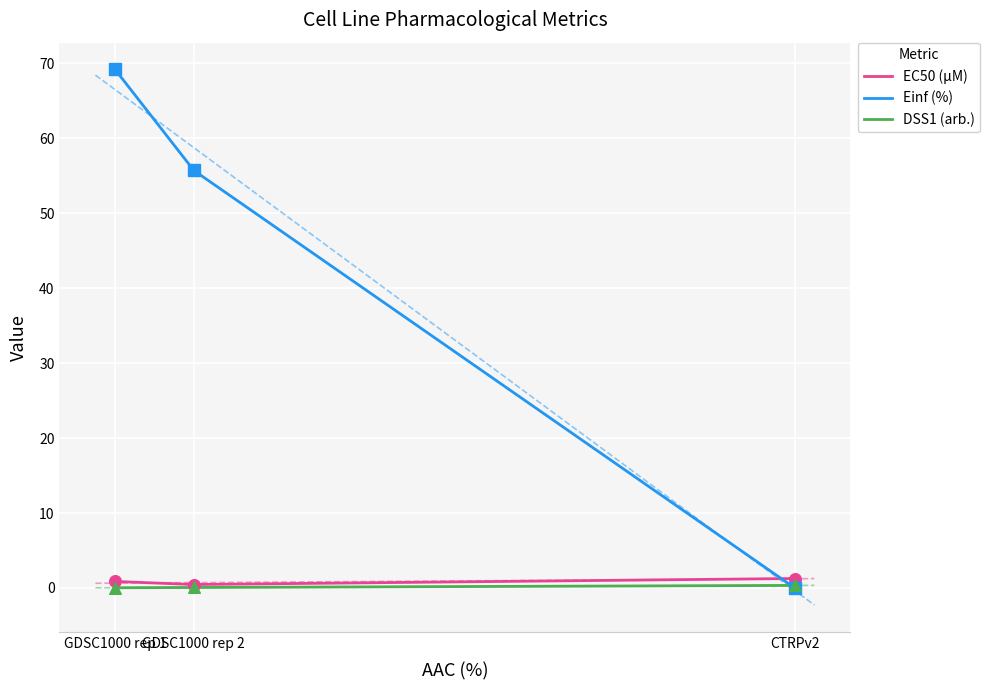

At how many categories does at least one series exceed 5?

2